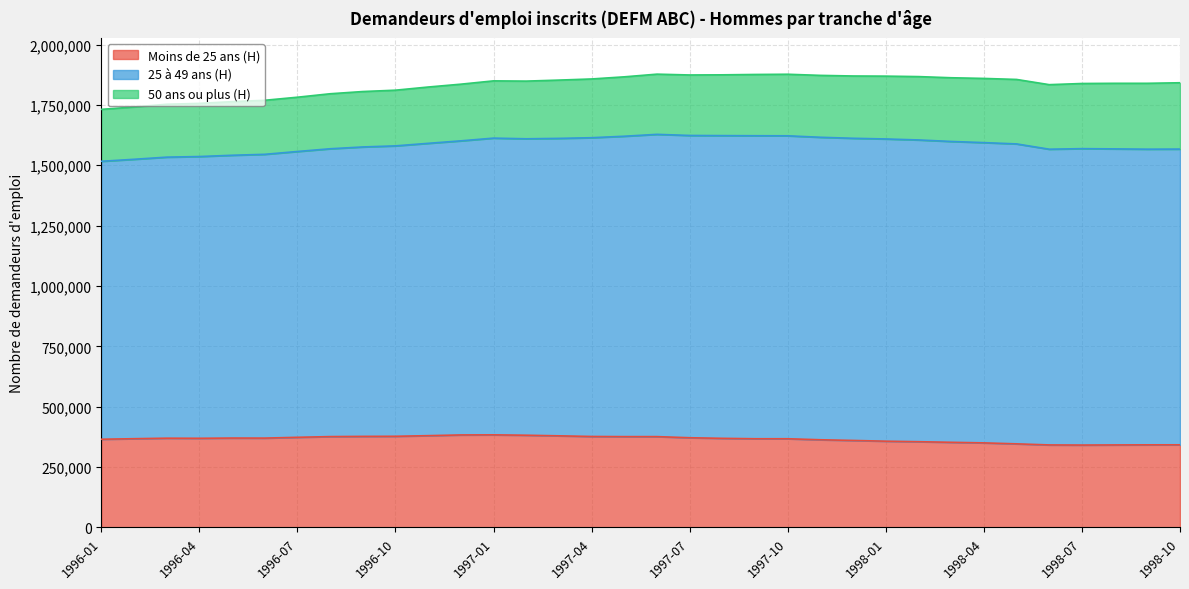

What is the total value across all series at 1996-07?

1781800